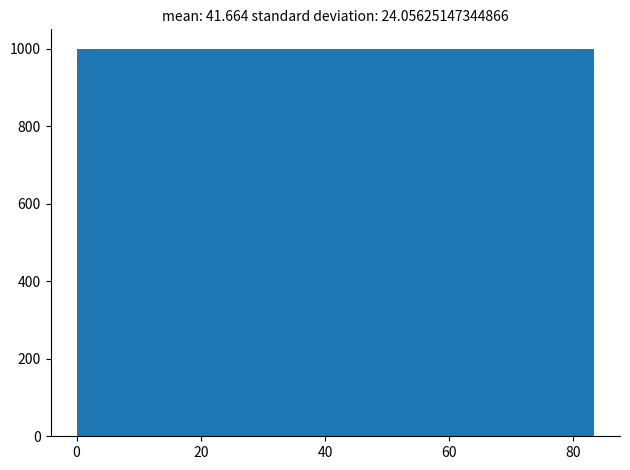

Reading left to right, list every bar in this chart as the range it spans on the x-axis followed by its height. Neither the bar edges nor the heights are printed on the chart, so give them approximately, as read against the axes.

0 to 8: 1000
8 to 16: 1000
16 to 24: 1000
24 to 34: 1000
34 to 42: 1000
42 to 50: 1000
50 to 58: 1000
58 to 66: 1000
66 to 74: 1000
74 to 84: 1000